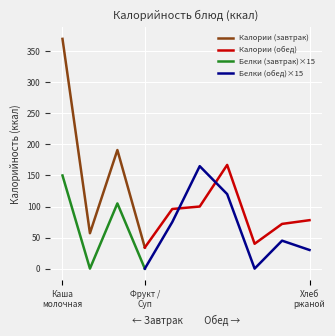

Does the chart display data point markers on the line(s)?

No